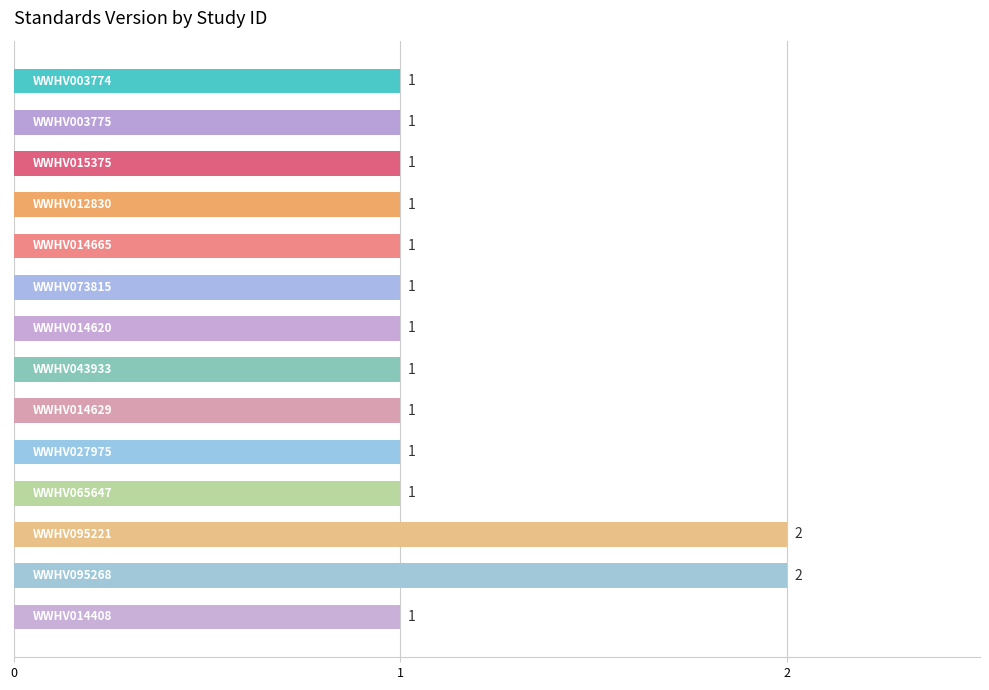

What is the sum of all values?

16